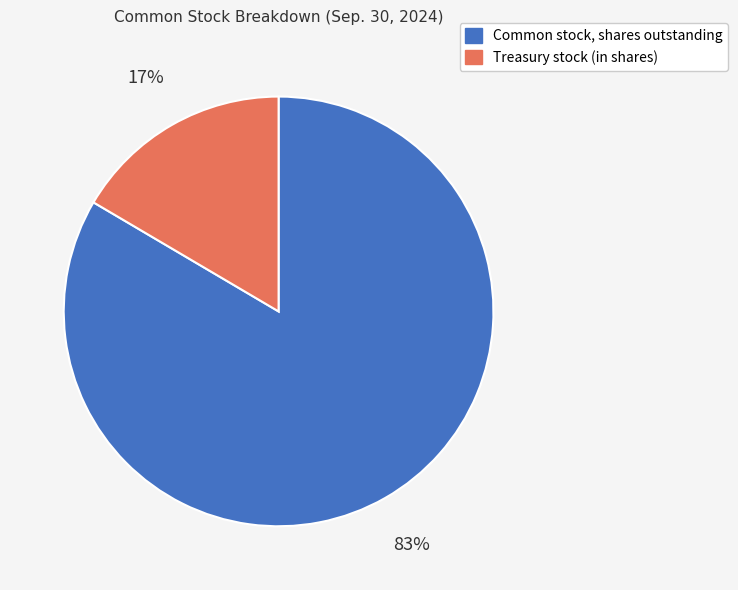

Rank the categories by value from lowest to highest.

Treasury stock (in shares), Common stock, shares outstanding